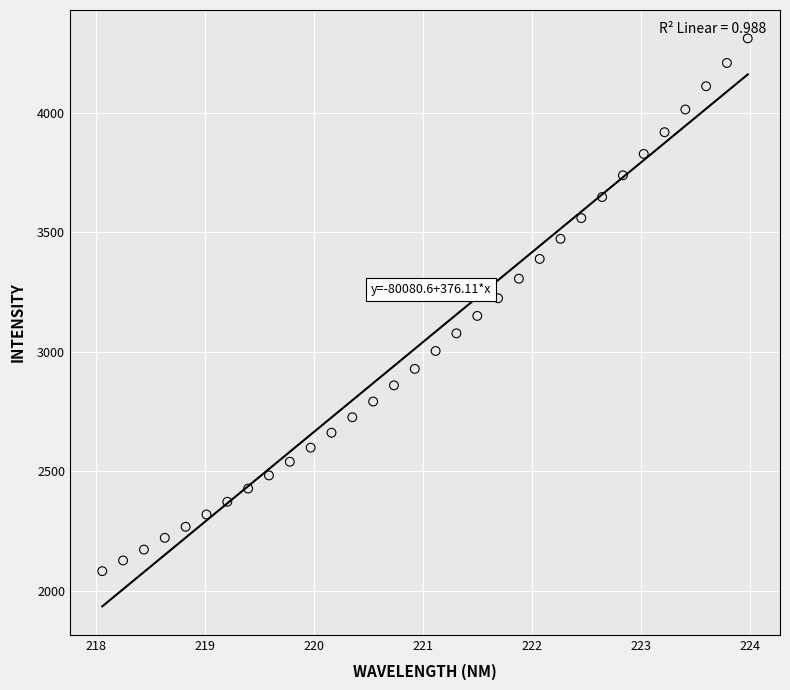

What is the range of Y values (max minus min)?

2230.2